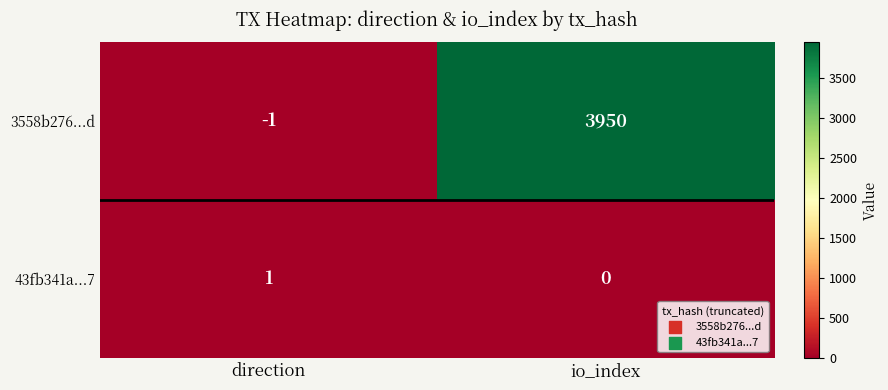

What is the sum of all 3558b276...d values?

3949